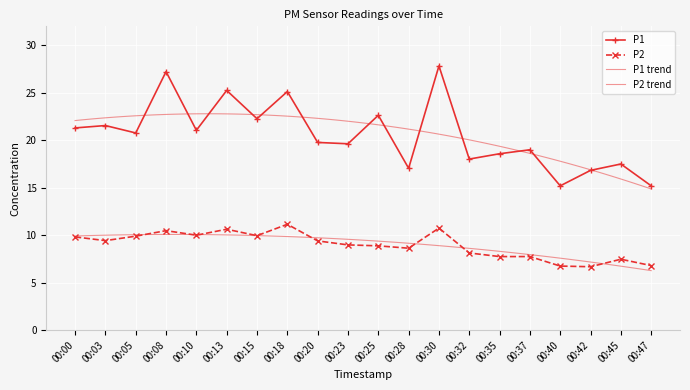

True or false: P1 has more than 2 interior local peaks.

True